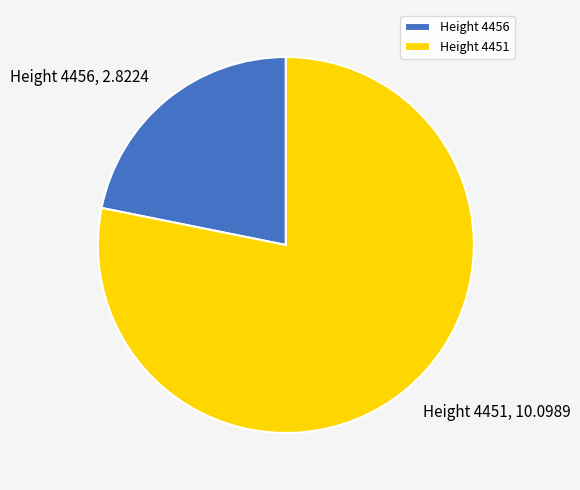

How many slices are in this pie chart?

2